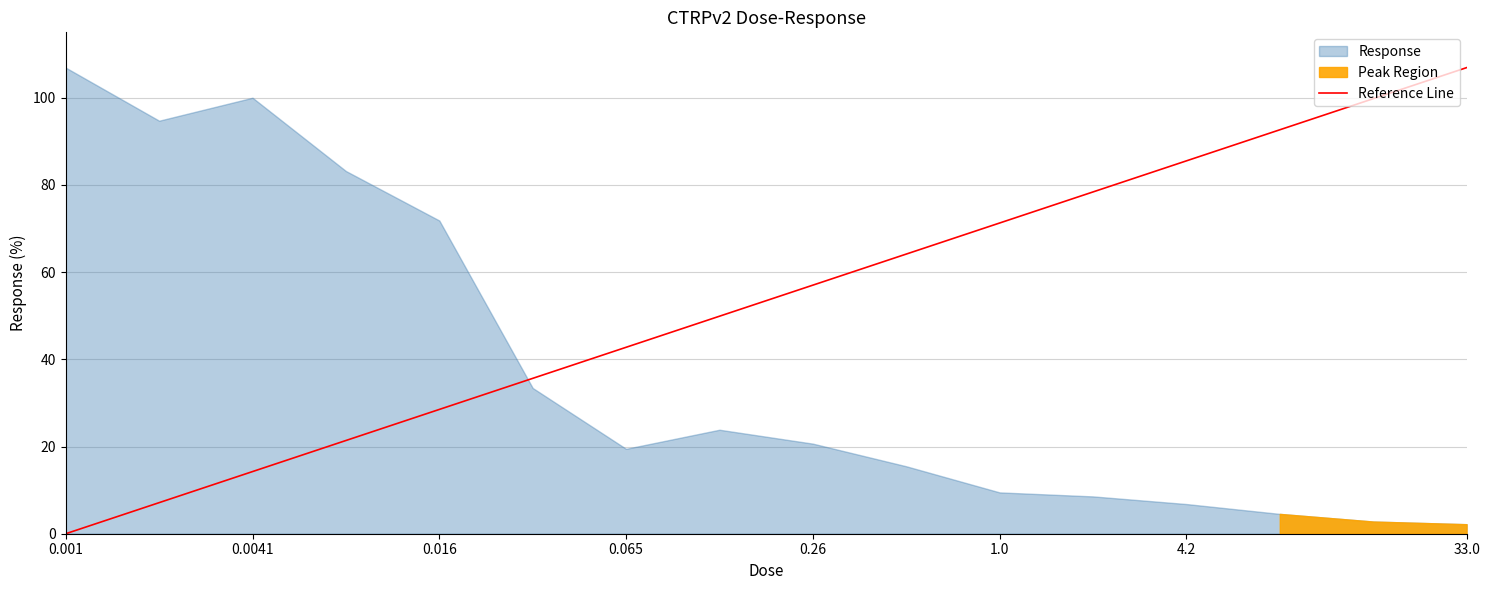

True or false: the data has more than 0 interior local peaks.

False